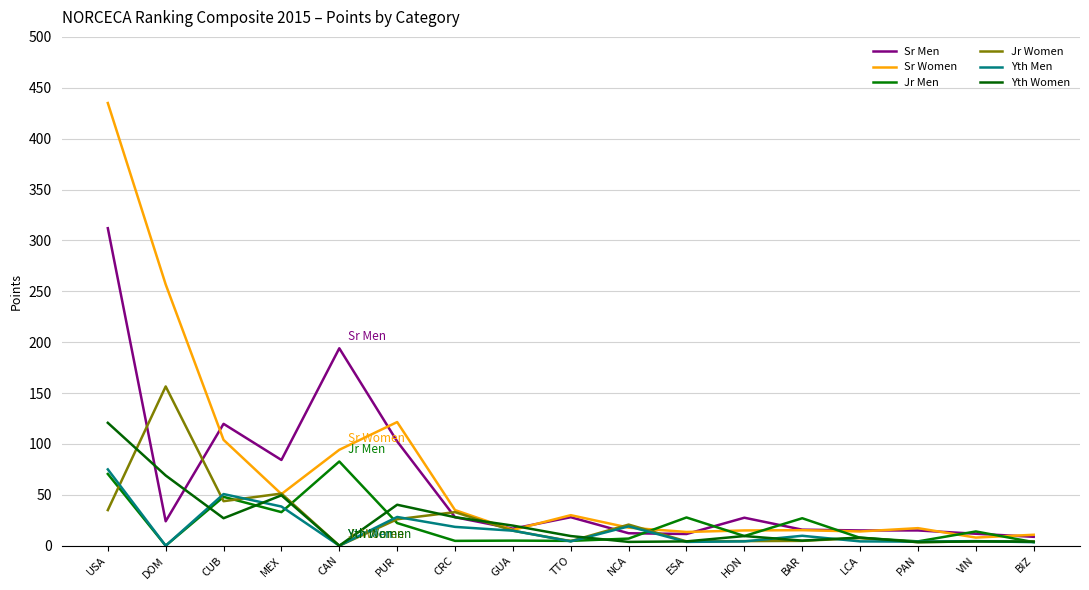

What is the value of the Yth Women point at the 13th from the left?

5.0